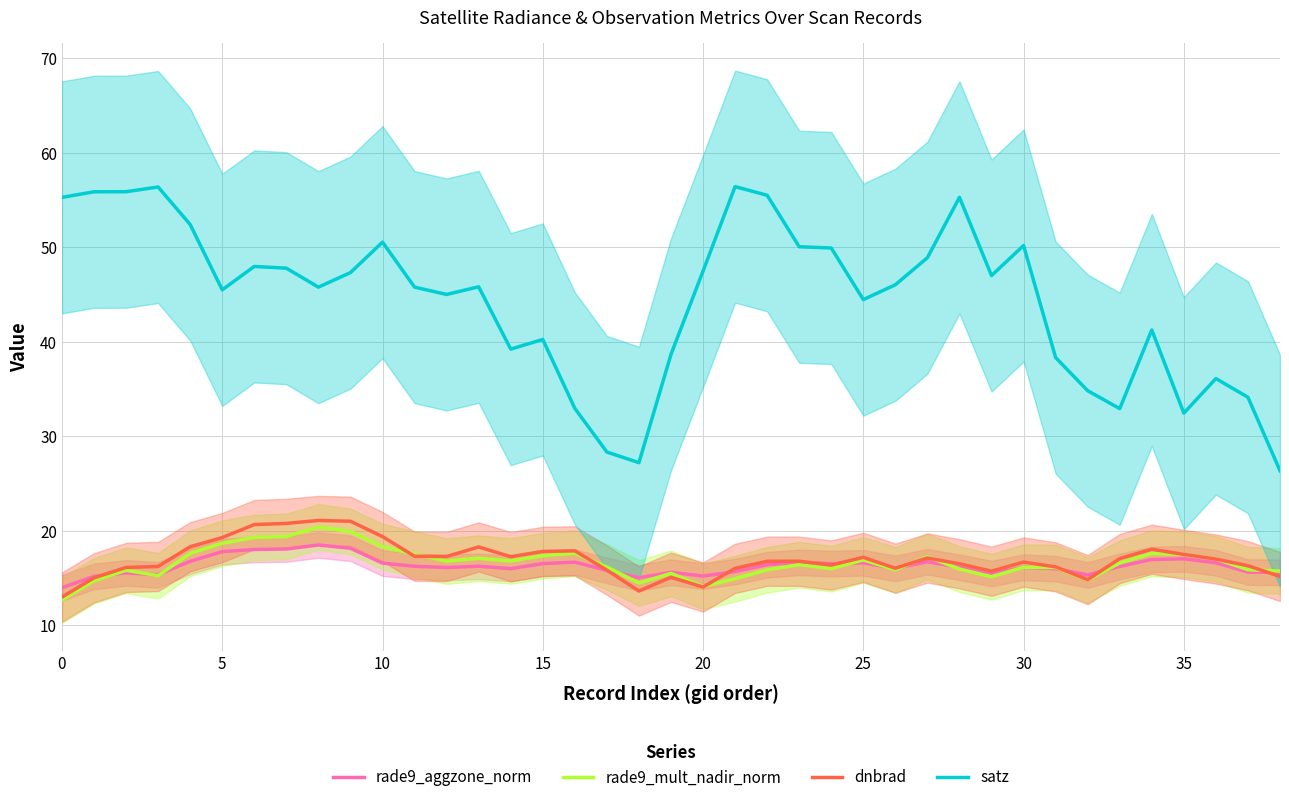

True or false: dnbrad and satz cross at least once.

False